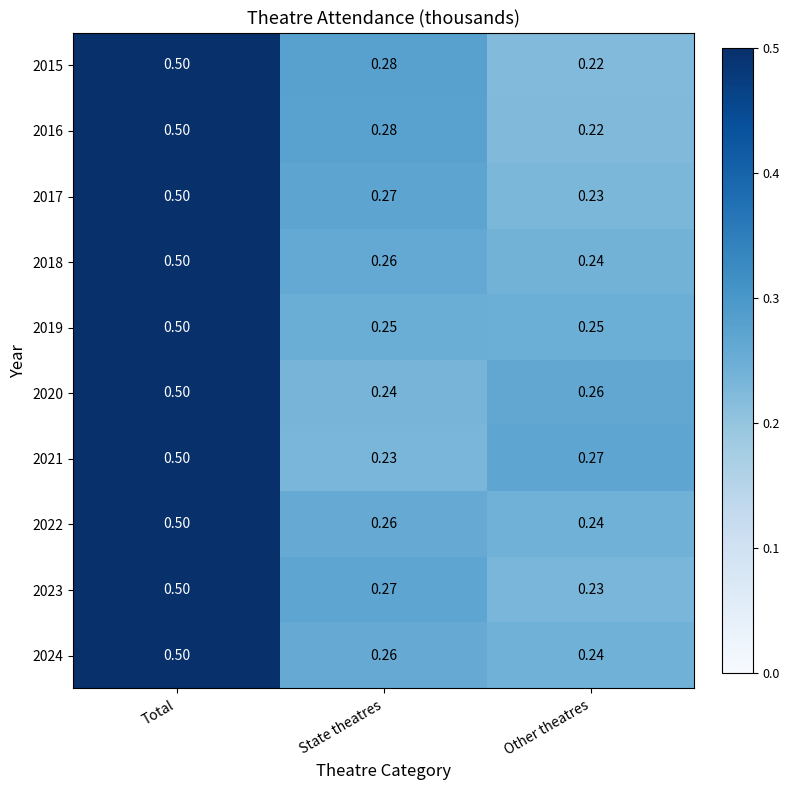

Is the value of 2022 at State theatres greater than the value of 2016 at Other theatres?

Yes